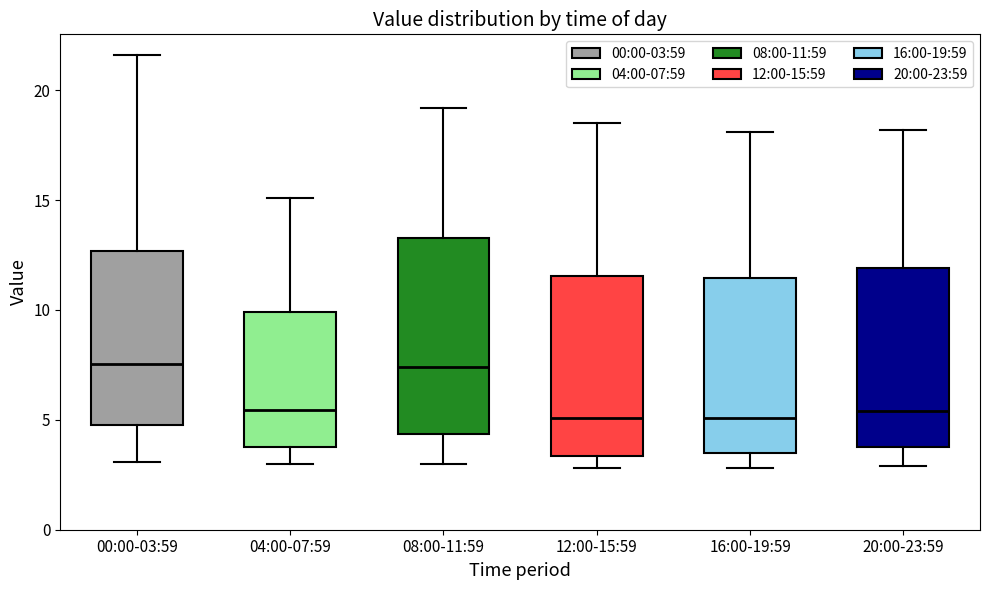

Which box is the tallest, from its lower edge to its upper edge?

08:00-11:59